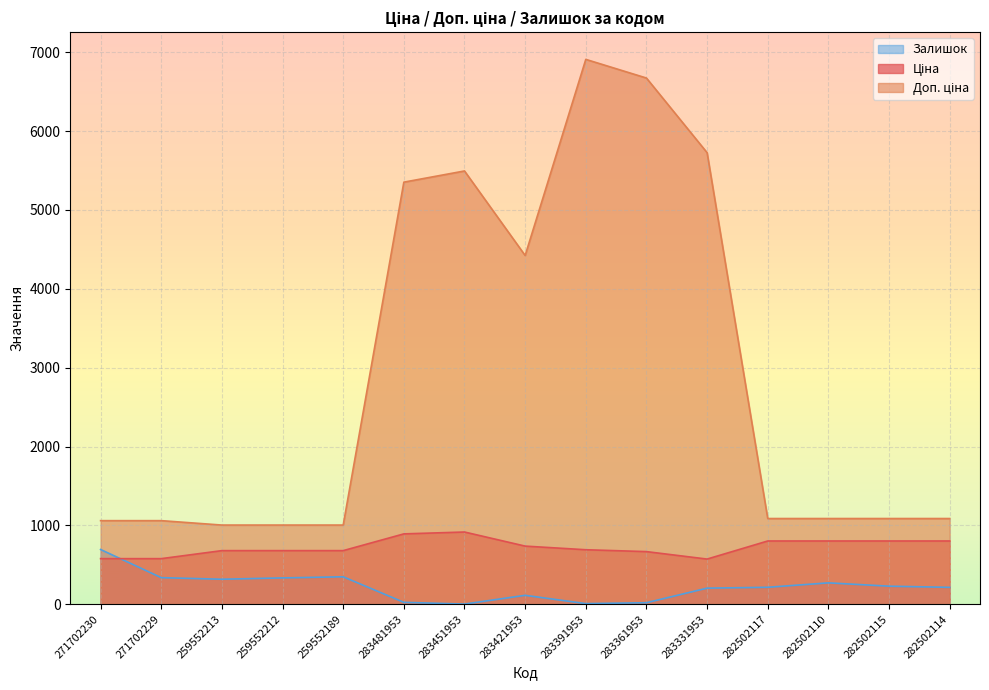

Is the value of Залишок at 283421953 greater than the value of Доп. ціна at 259552213?

No